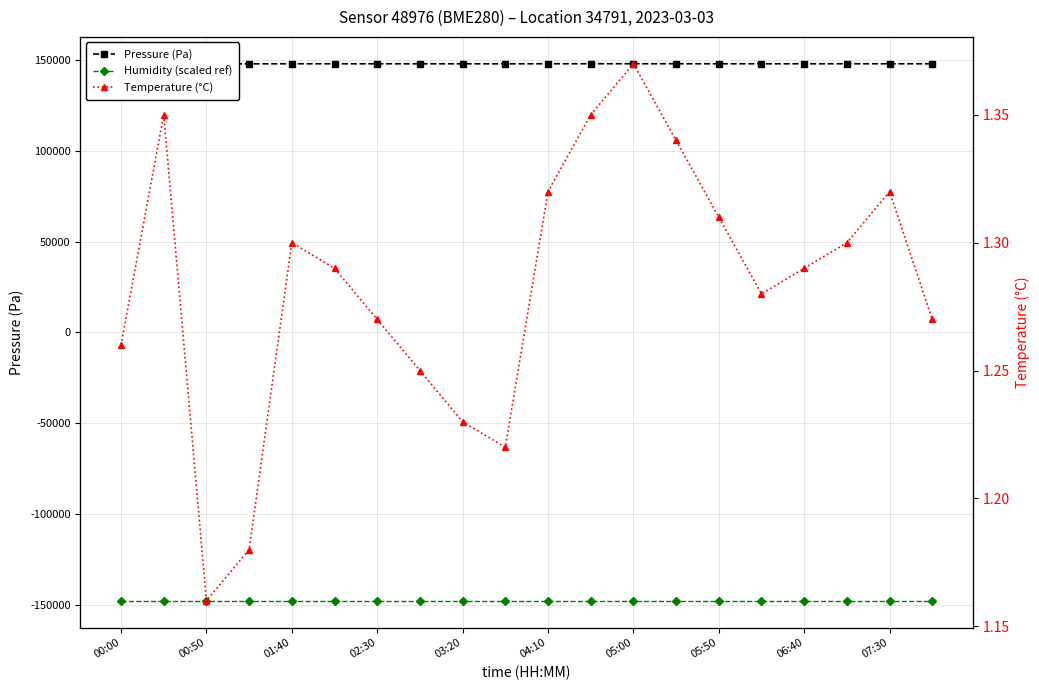

Which series has the widest spread of values?

Pressure (Pa)